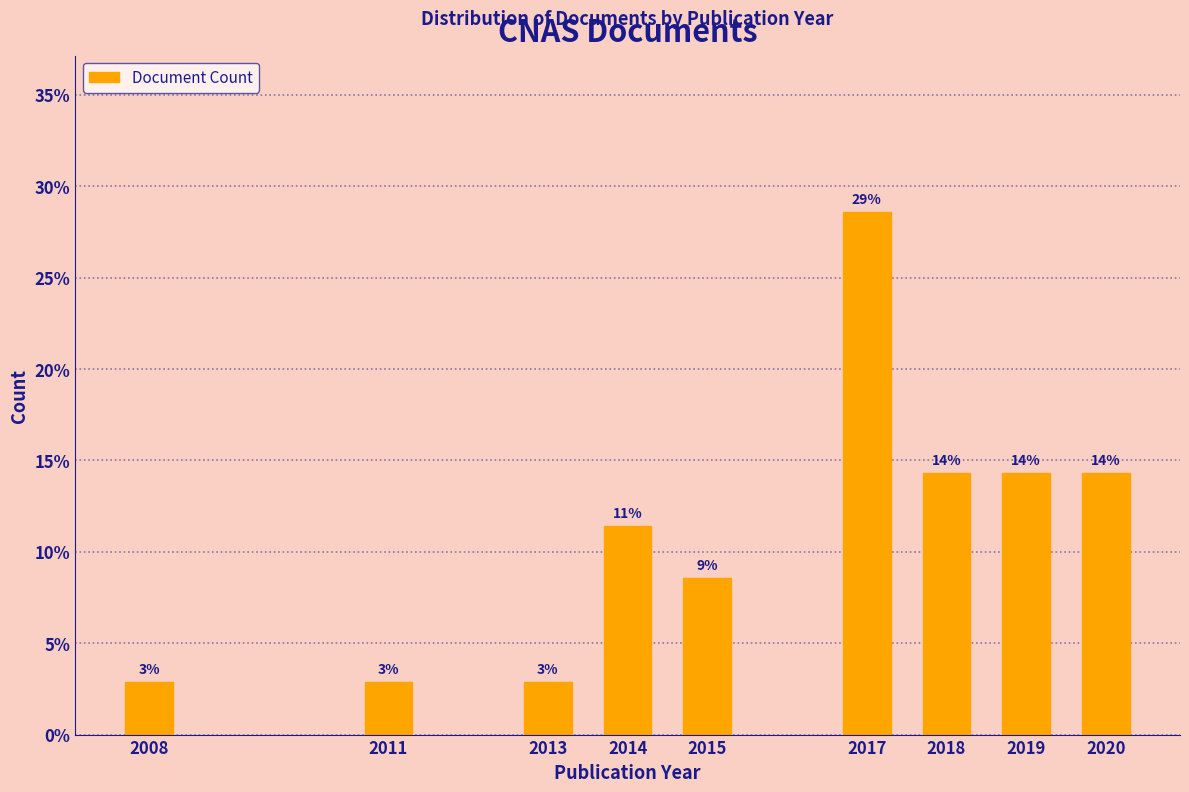

Does the chart contain any negative values?

No